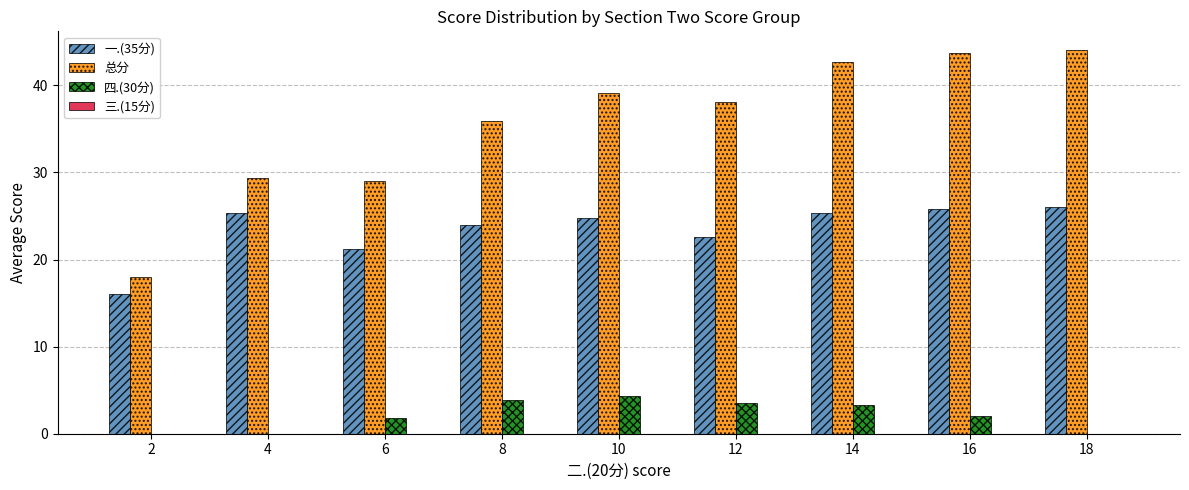

Is the value of 四.(30分) at 18 greater than the value of 一.(35分) at 6?

No